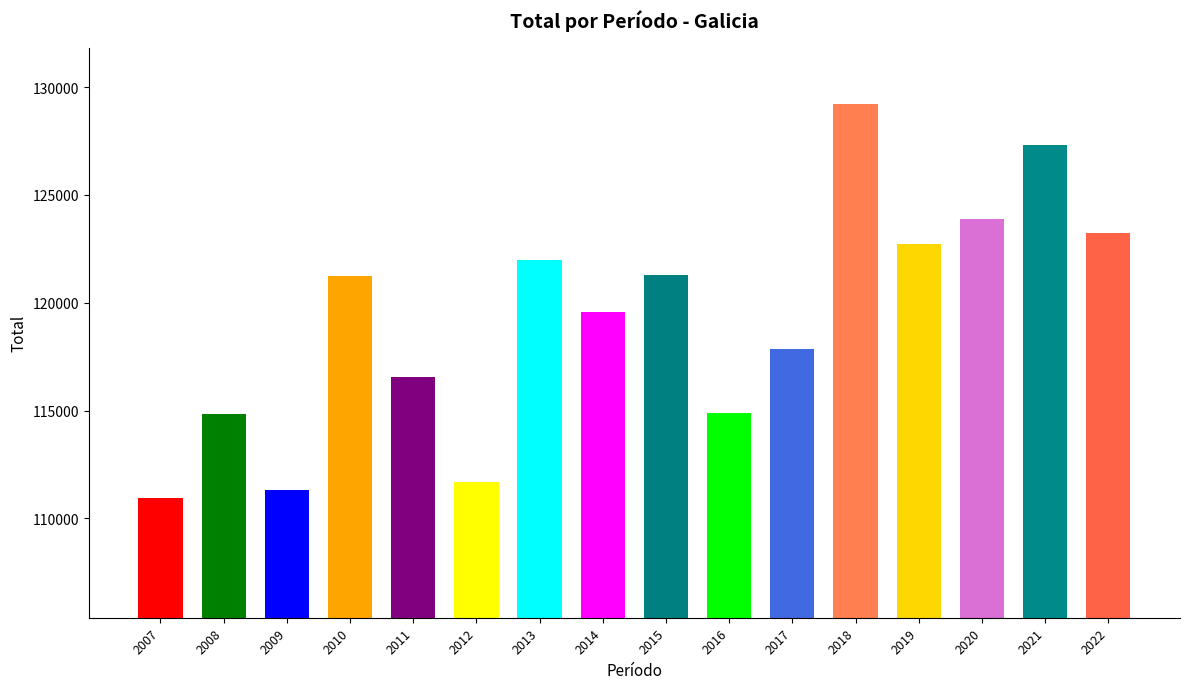

What is the average value?

119289